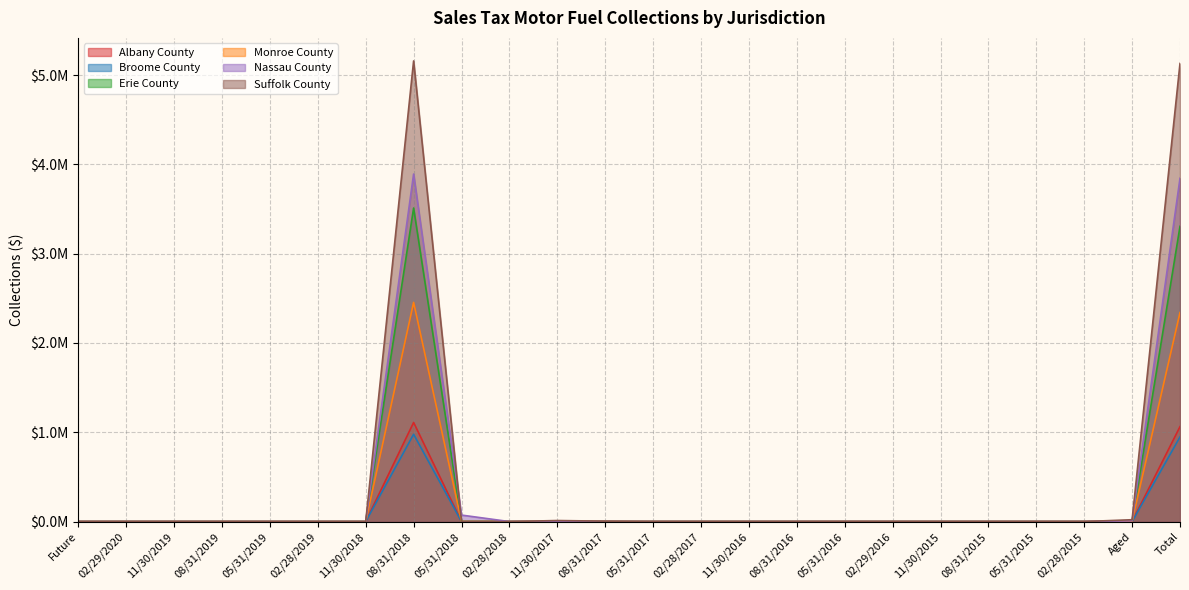

True or false: Suffolk County has a value of 0.0 at 02/28/2017.

True